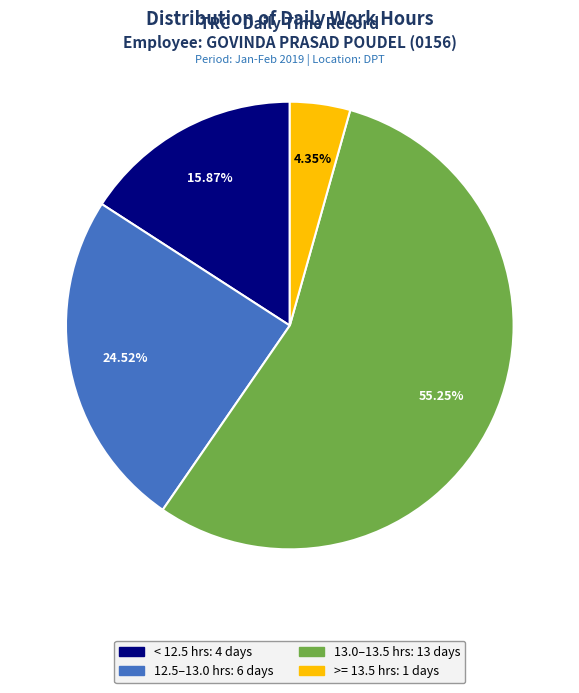

Does any single category account for the majority?

Yes